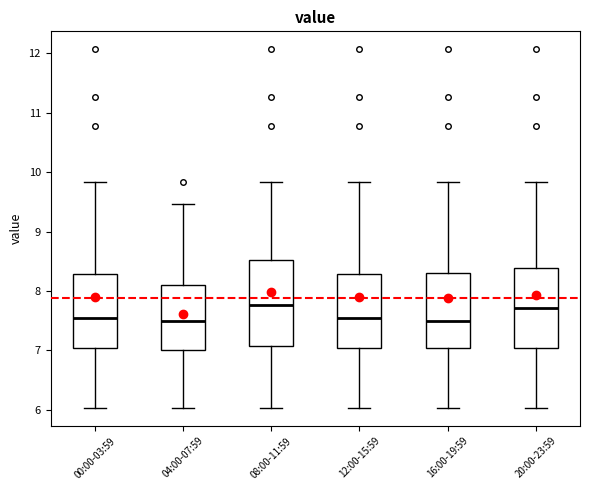

Reading left to right, read every box against the y-axis: the position of its median line, the range the box covers, and the ends of its whiskers. The values are not printed on the chart, so give them approximately, as read against the axis.

00:00-03:59: median 7.6, box 7.0 to 8.3, whiskers 6.0 to 9.8
04:00-07:59: median 7.5, box 7.0 to 8.1, whiskers 6.0 to 9.5
08:00-11:59: median 7.8, box 7.1 to 8.5, whiskers 6.0 to 9.8
12:00-15:59: median 7.6, box 7.0 to 8.3, whiskers 6.0 to 9.8
16:00-19:59: median 7.5, box 7.0 to 8.3, whiskers 6.0 to 9.8
20:00-23:59: median 7.7, box 7.0 to 8.4, whiskers 6.0 to 9.8